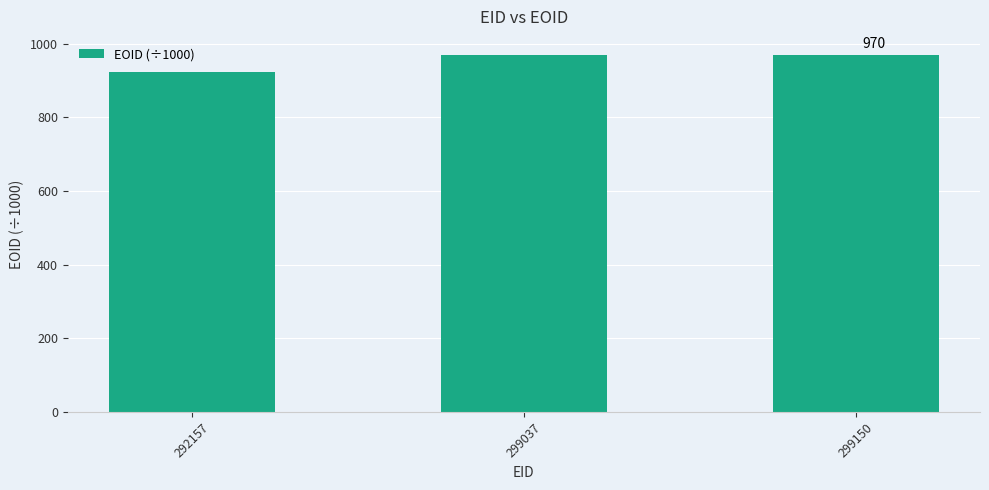

What is the change in value from 292157 to 299037?

+47.9